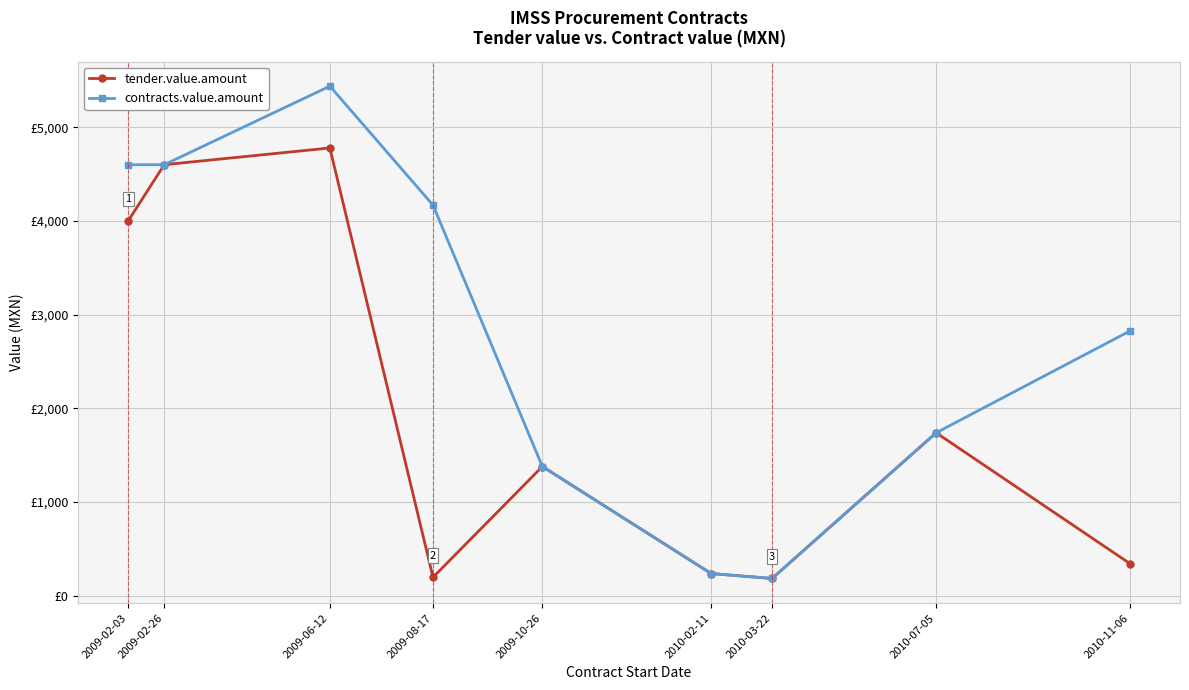

List the labels in order of contracts.value.amount value, smallest first.

2010-03-22, 2010-02-11, 2009-10-26, 2010-07-05, 2010-11-06, 2009-08-17, 2009-02-03, 2009-02-26, 2009-06-12